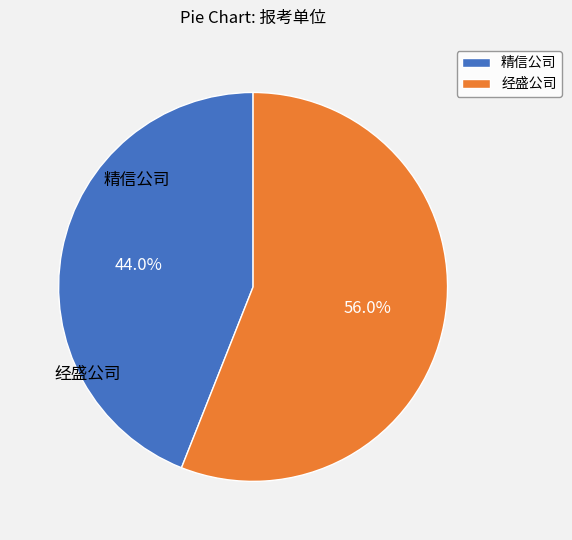

Does any single category account for the majority?

Yes